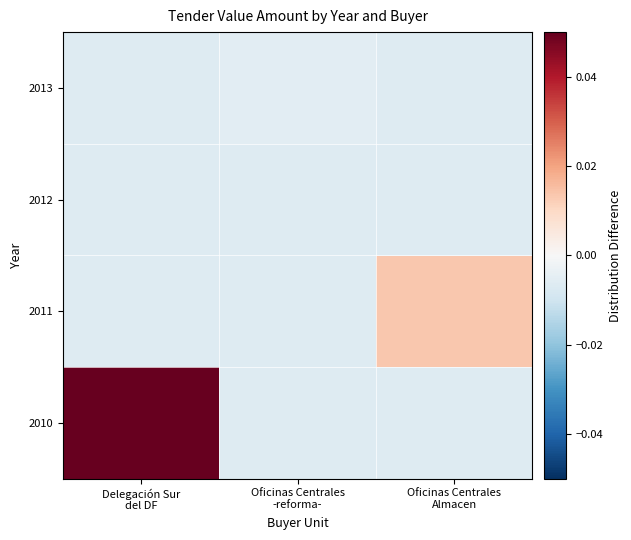

At which category does the chart reach its peak across all series?

Delegación Sur
del DF